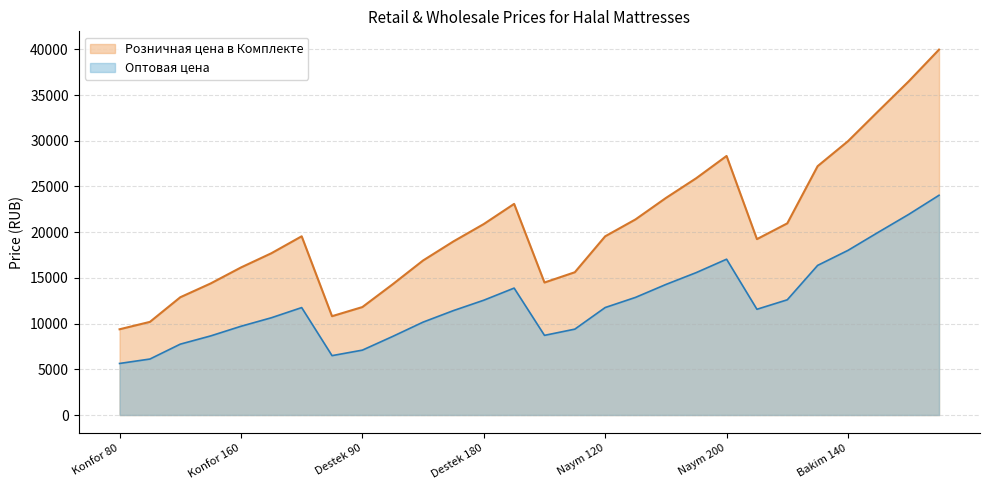

Where does the Розничная цена в Комплекте series first go above 19548?

Konfor 200